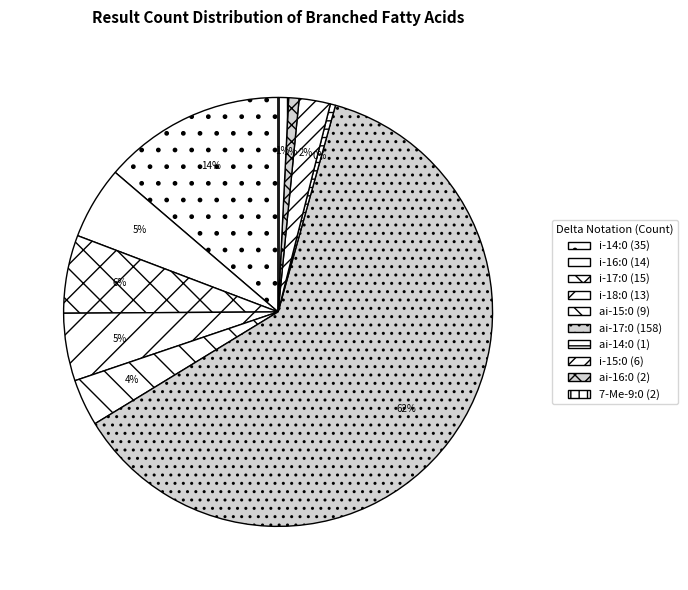

To the nearest percent, what is the combined percentage of 7-Me-9:0 and i-18:0?

6%